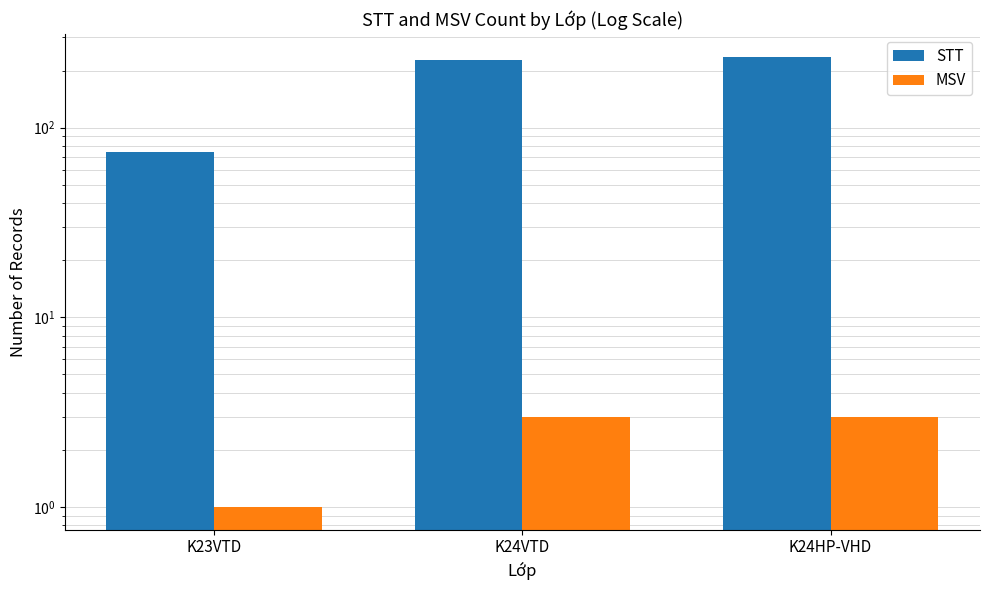

How many bars are there in each group?

2